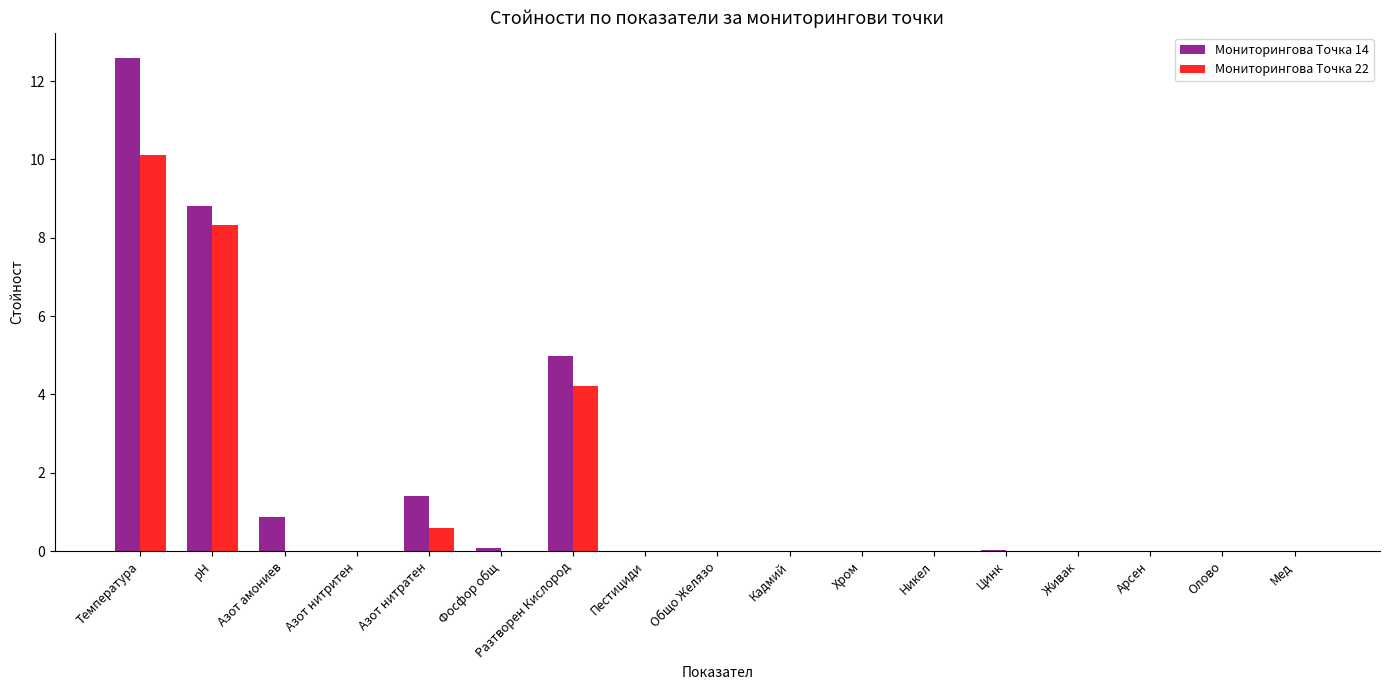

Is it true that Мониторингова Точка 22 equals 0.0 at Мед?

True